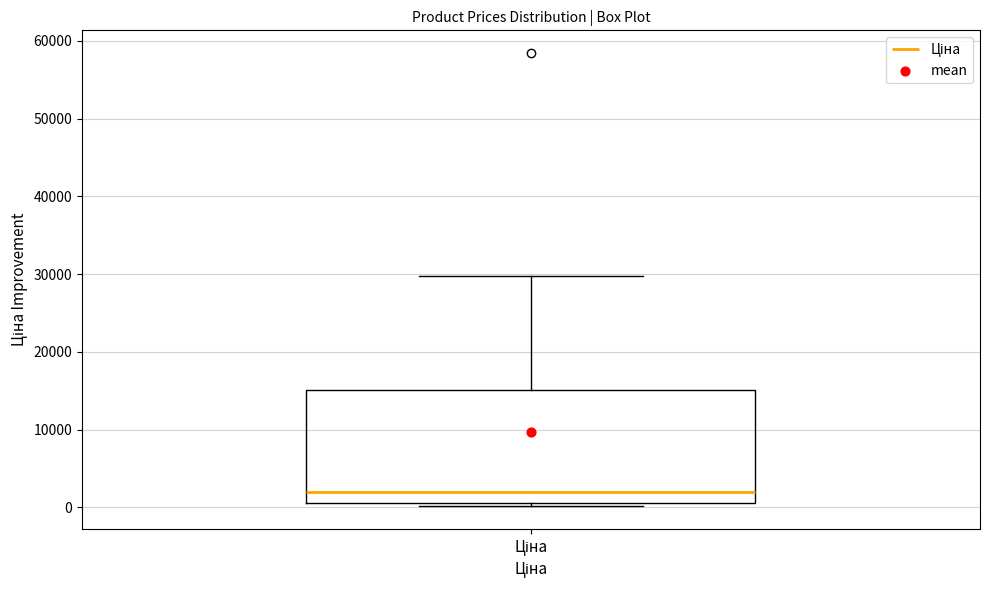

Read this box plot against the y-axis: the position of the median line, the range covered by the box, and the ends of both whiskers. The values are not printed on the chart, so give them approximately, as read against the axis.

median 2000, box 1000 to 15000, whiskers 0 to 30000